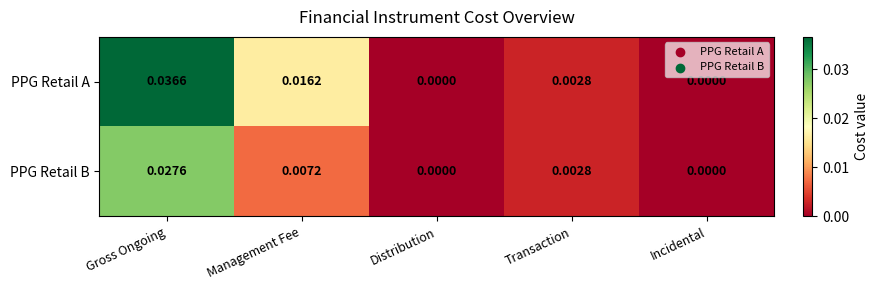

Which category has the highest value across all series?

Gross Ongoing